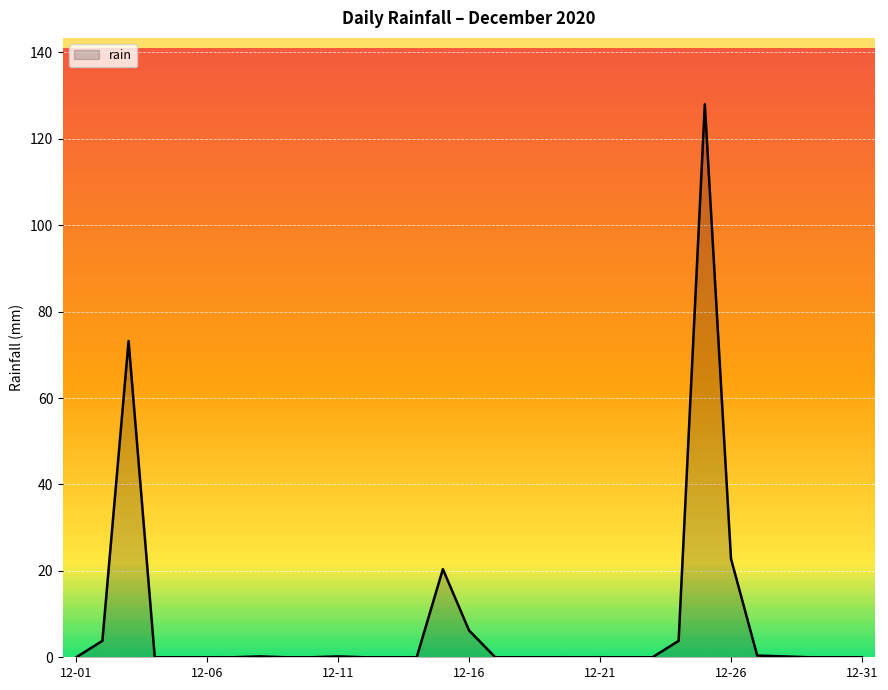

What is the maximum value shown in the chart?

128.0